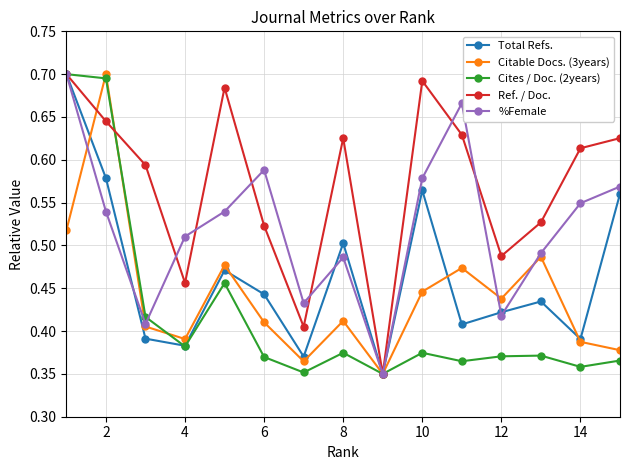

How many %Female values are between 0 and 1?

15